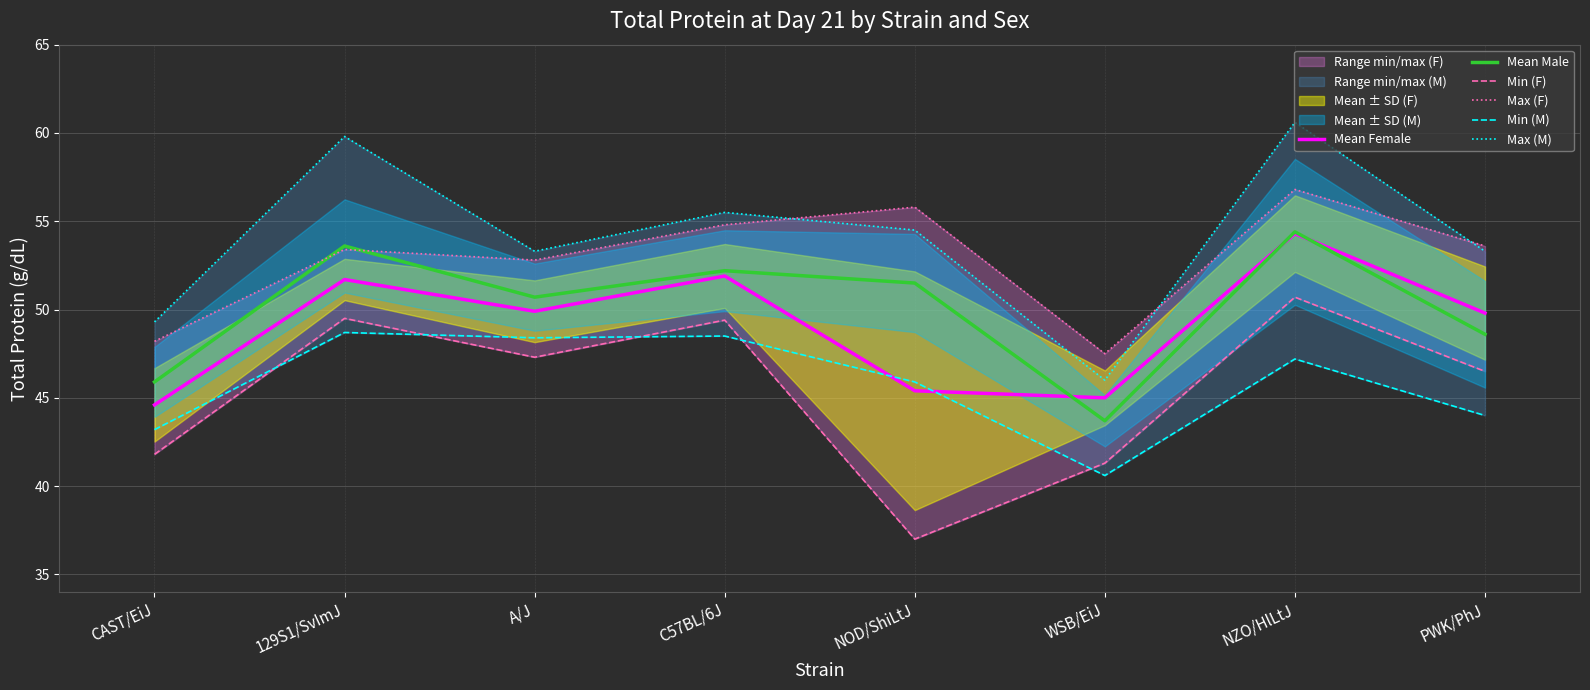

The value of Mean Male at NZO/HlLtJ is 54.4. True or false?

True